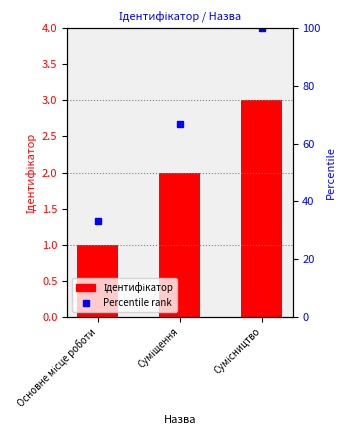

List the labels in order of value, largest first.

Сумісництво, Суміщення, Основне місце роботи